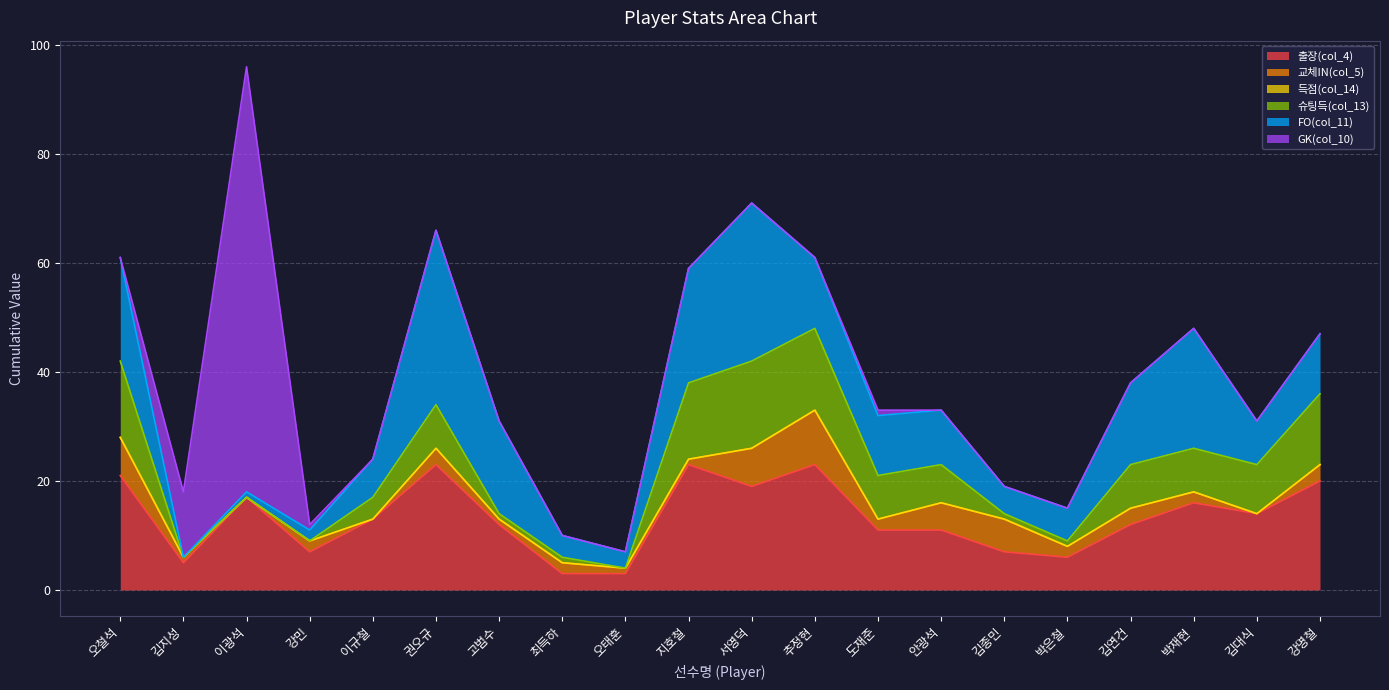

Which series ends up on top after the final intersection of GK(col_10) and FO(col_11)?

FO(col_11)